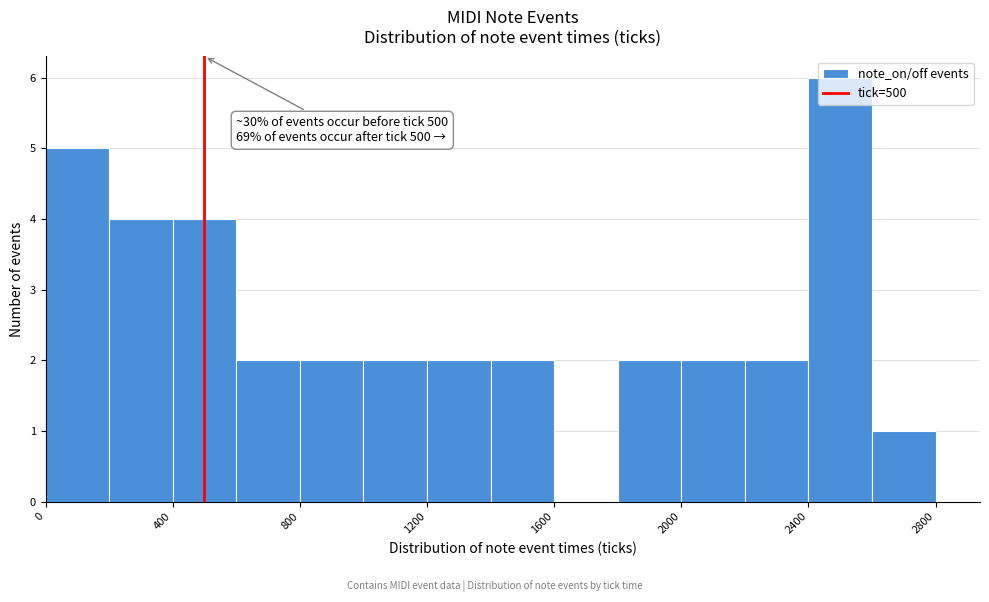

Which range on the x-axis has the tallest bar?

2400 to 2600